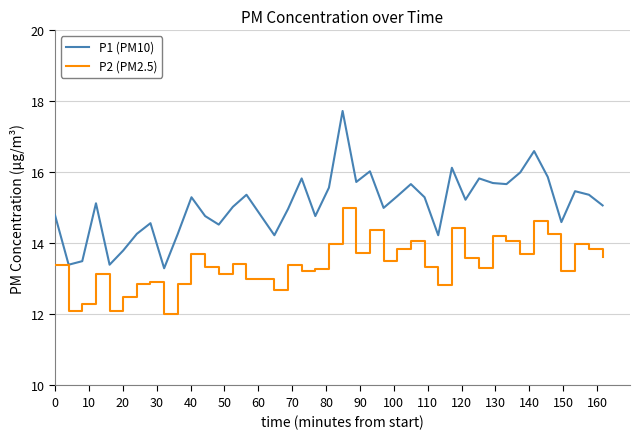

What is the difference between the maximum and minimum values in the P2 (PM2.5) series?

3.0